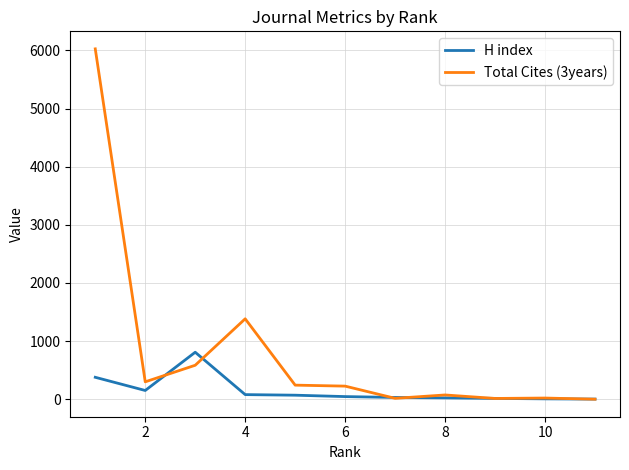

Which series has the widest spread of values?

Total Cites (3years)